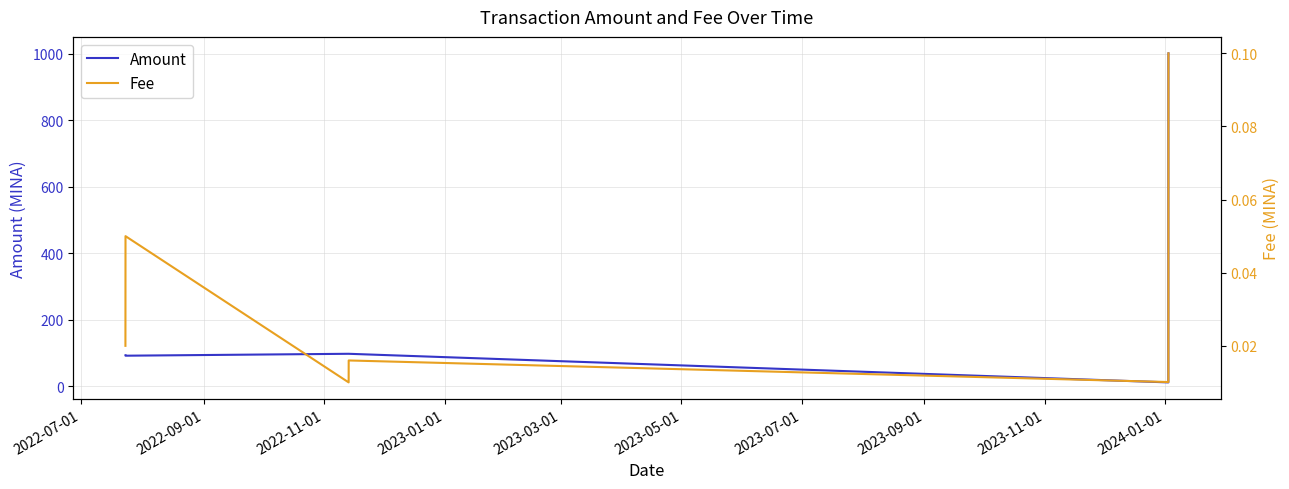

True or false: Amount has more than 1 points higher than both neighbors.

False